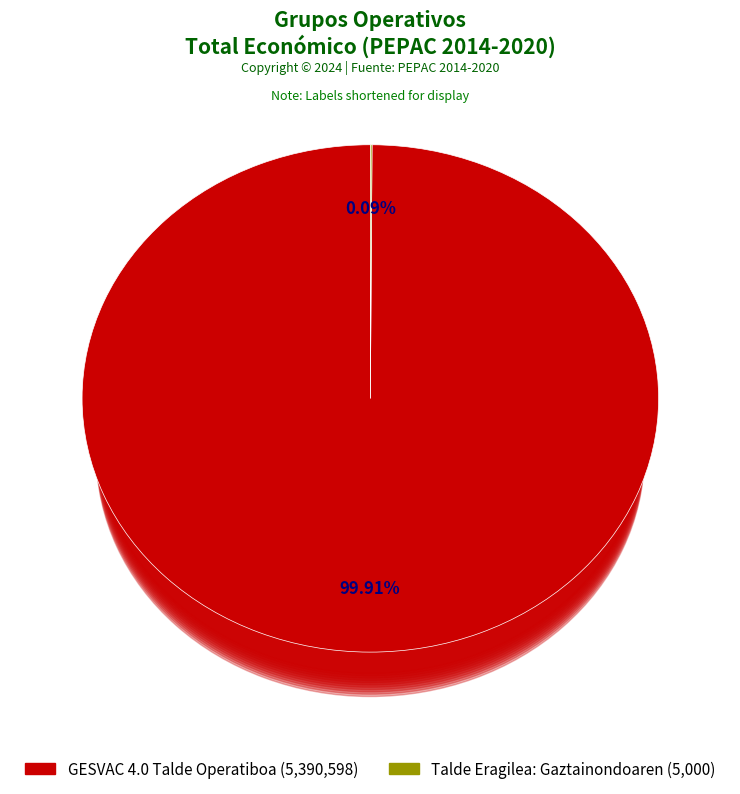

Approximately how many times larger is the value at GESVAC 4.0 Talde Operatiboa compared to Talde Eragilea: Gaztainondoaren ugalketa?

1078.1